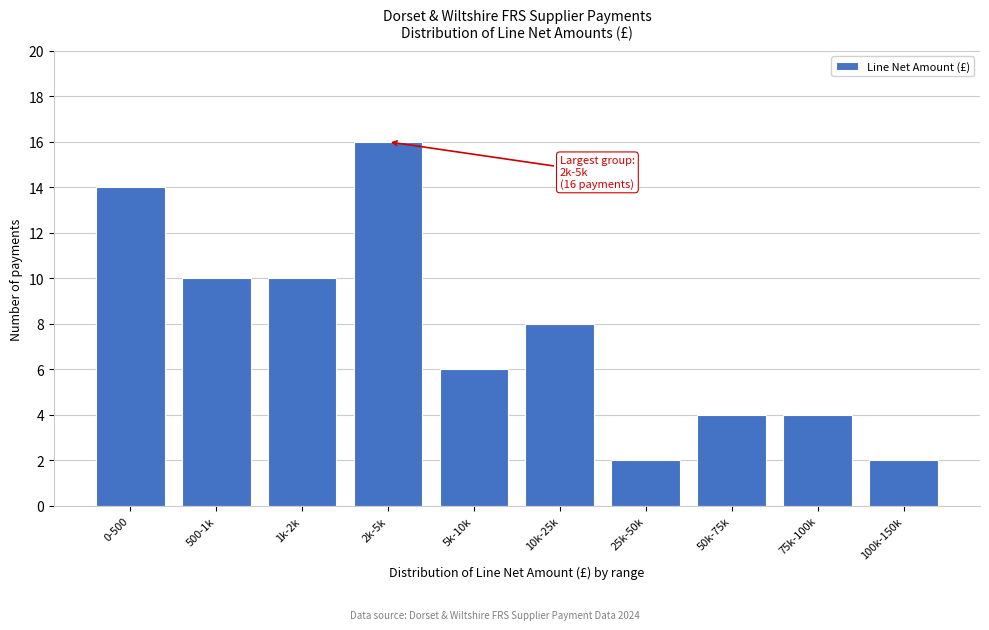

Reading left to right, transcribe all the data shown in this chart.

14	10	10	16	6	8	2	4	4	2